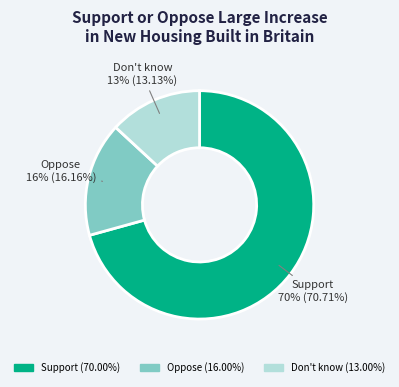

How many slices are in this pie chart?

3